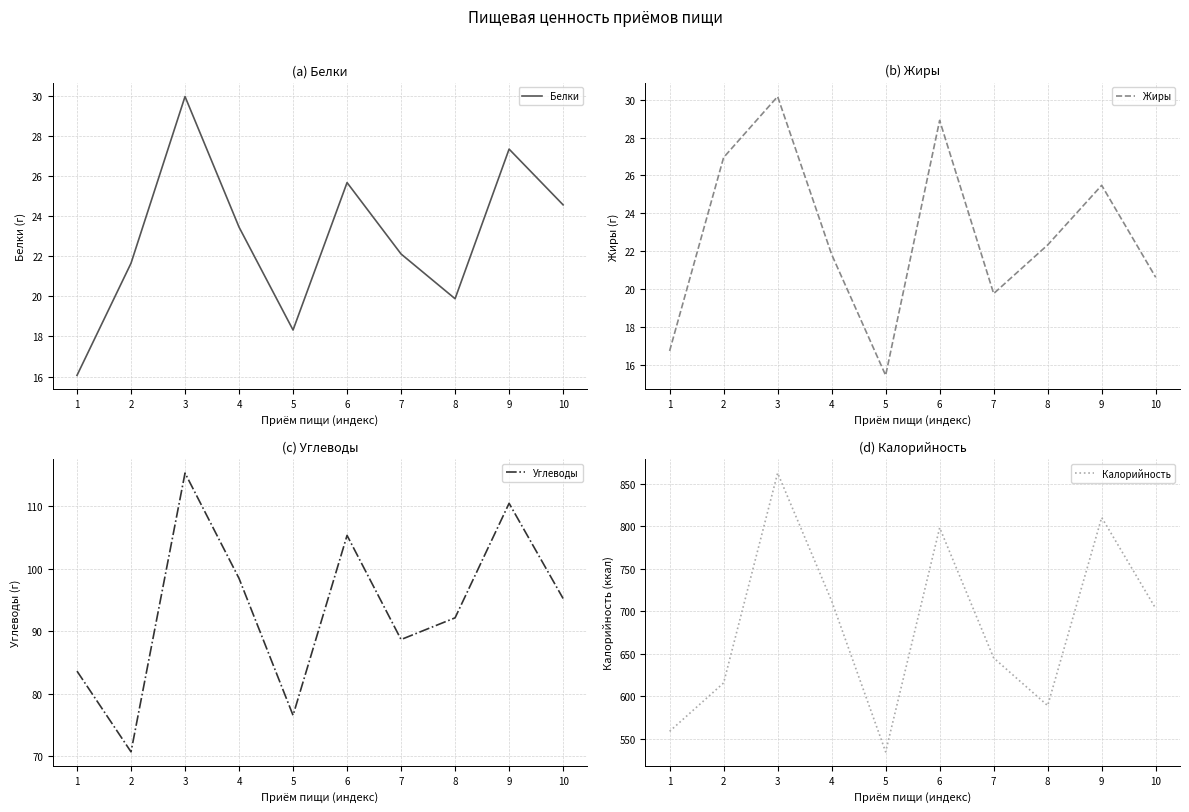

At how many categories does at least one series exceed 673?

5